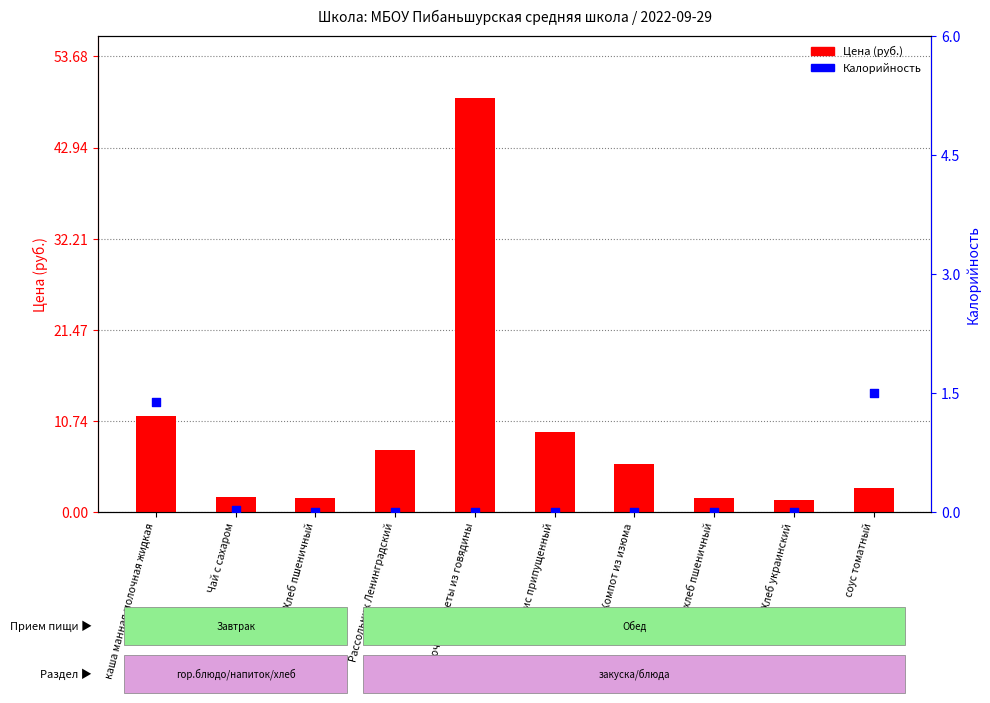

Which series contains the lowest Y value?

Калорийность